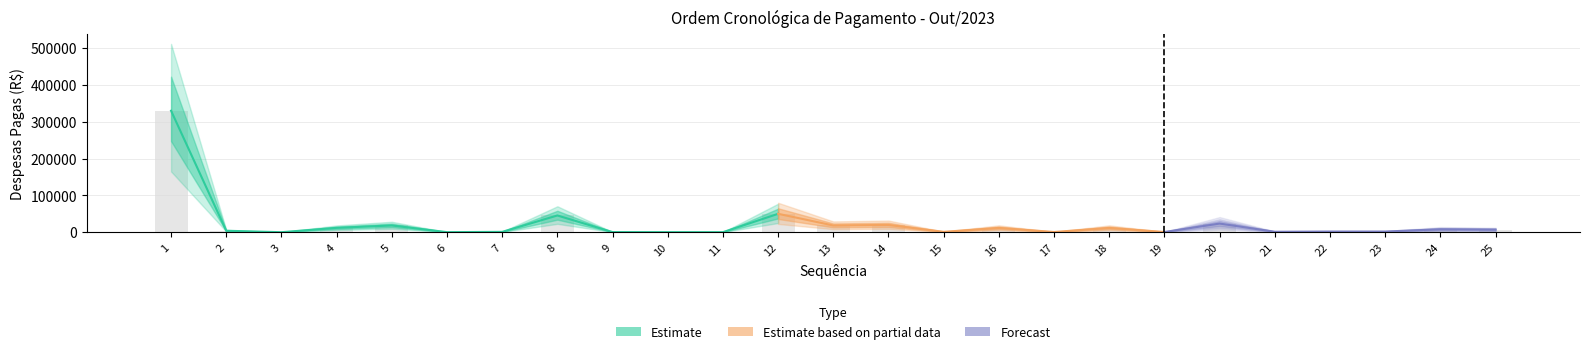

What is the change in value from 17 to 21?

+650.1